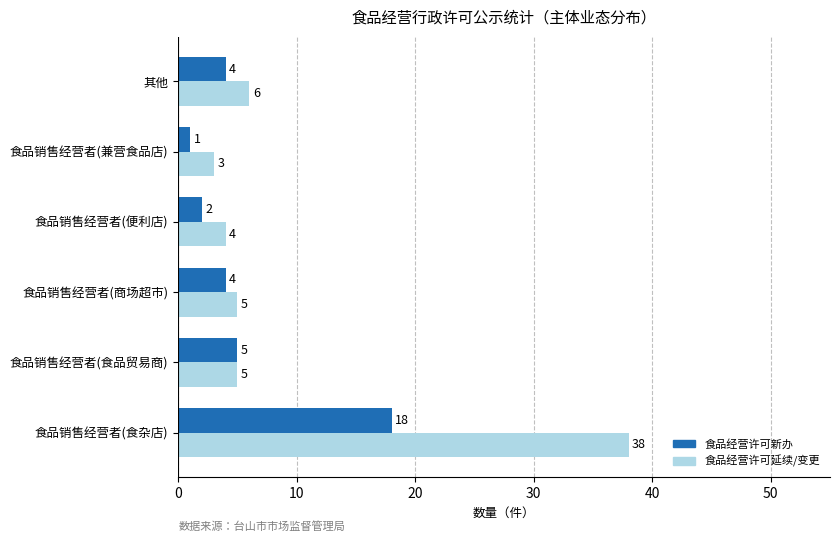

Which category has the lowest value in the 食品经营许可新办 series?

食品销售经营者(兼营食品店)